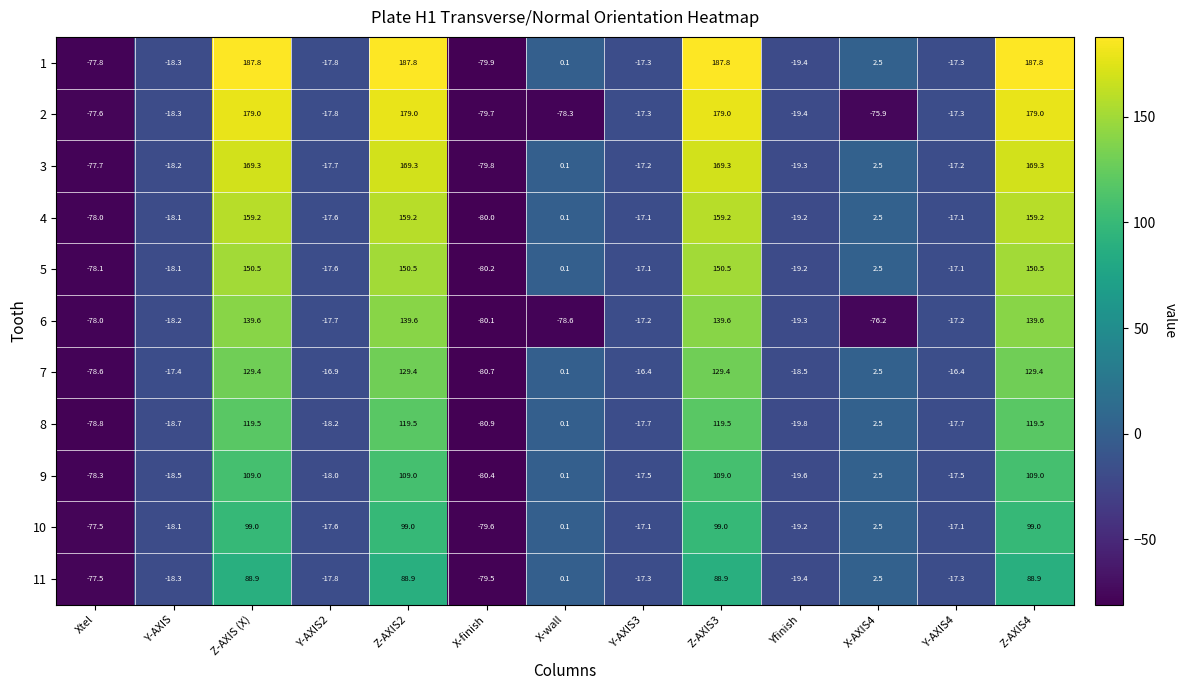

How many data points in 9 are less than -17?

7